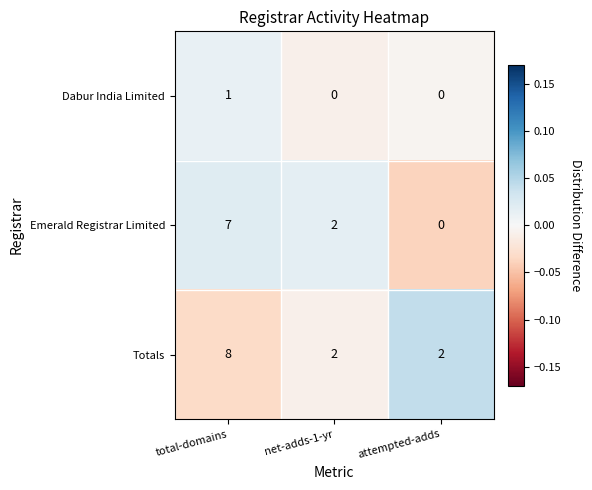

The Emerald Registrar Limited series shows 3 at attempted-adds. True or false?

False